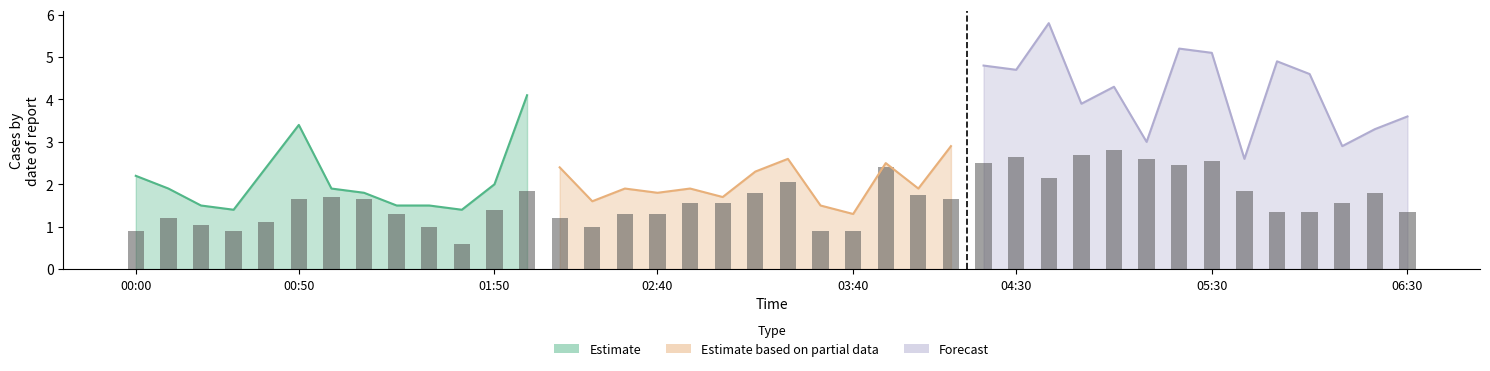

At how many categories does at least one series exceed 2?

23